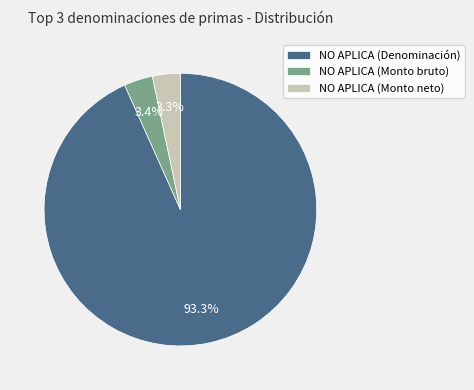

Is there any slice that represents more than half of the pie?

Yes